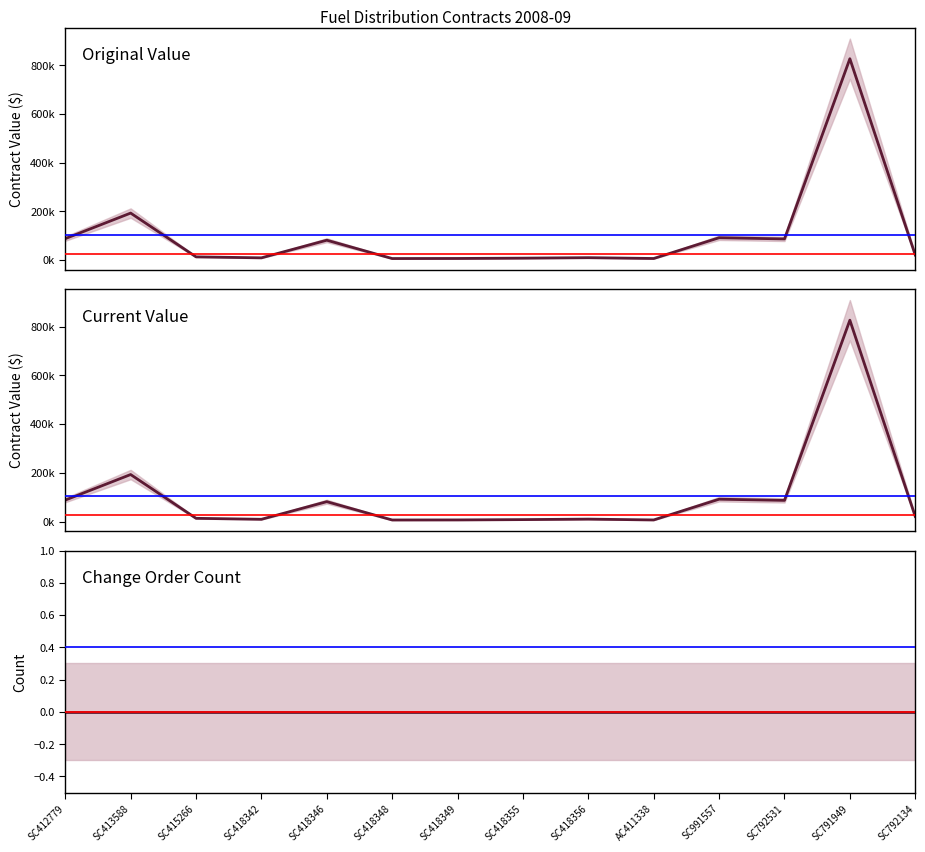

True or false: Original Value has a value of 6409.6 at SC418348.

True